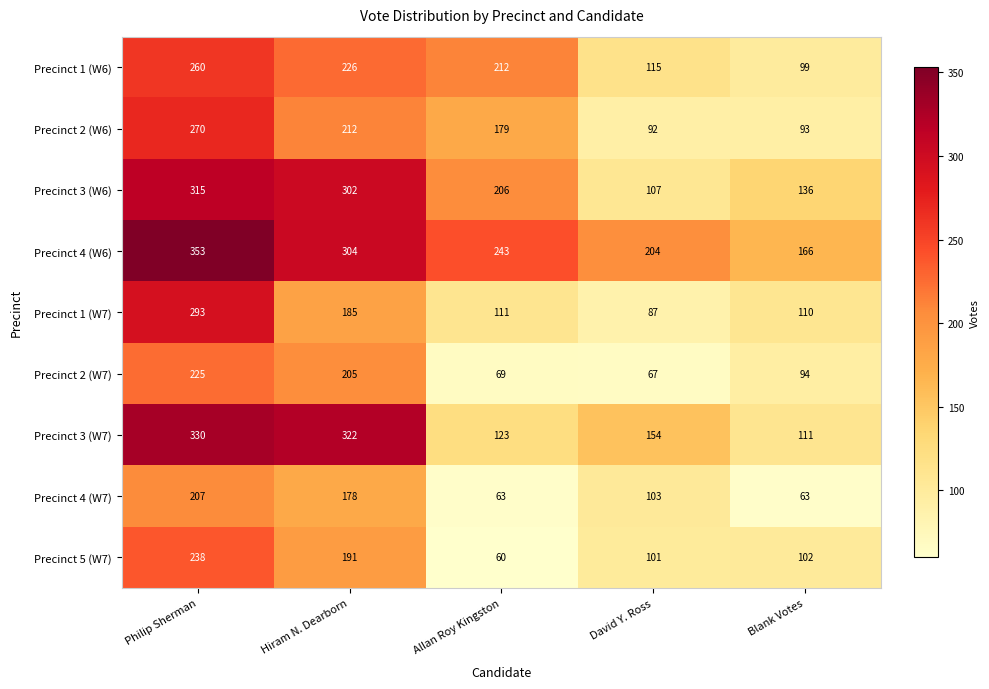

At Blank Votes, list the series in order from smallest to largest.

Precinct 4 (W7), Precinct 2 (W6), Precinct 2 (W7), Precinct 1 (W6), Precinct 5 (W7), Precinct 1 (W7), Precinct 3 (W7), Precinct 3 (W6), Precinct 4 (W6)